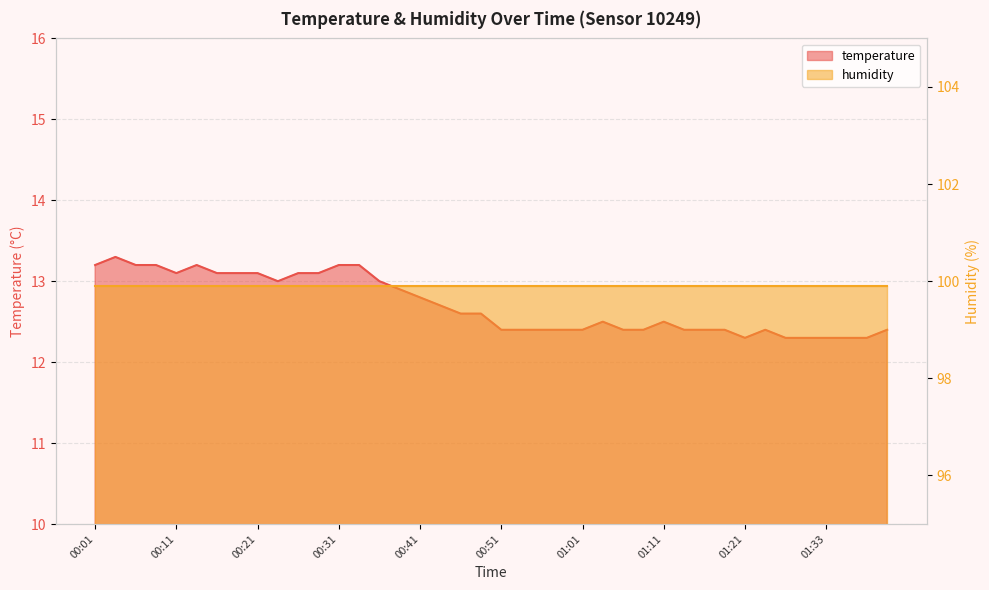

Which category has the lowest value across all series?

01:21